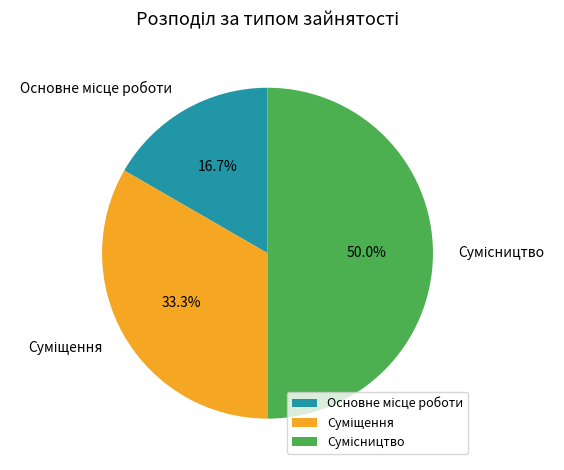

How many slices are in this pie chart?

3